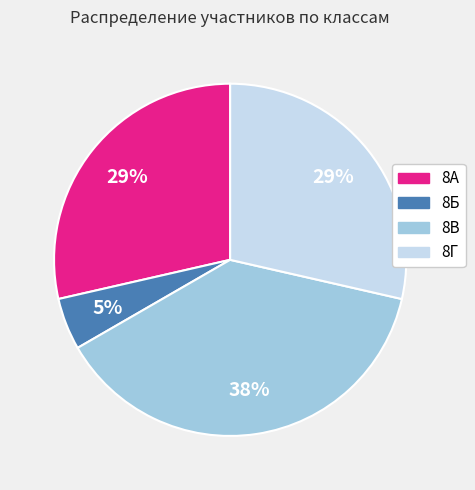

Which slice is the largest?

8В